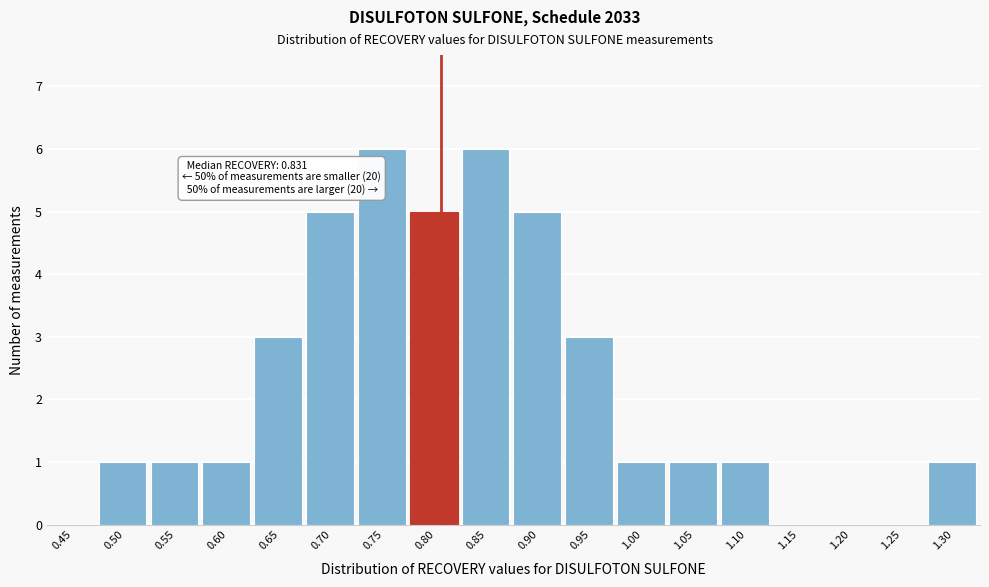

Reading left to right, what are all the values shown in this chart?

0.45=0	0.50=1	0.55=1	0.60=1	0.65=3	0.70=5	0.75=6	0.80=5	0.85=6	0.90=5	0.95=3	1.00=1	1.05=1	1.10=1	1.15=0	1.20=0	1.25=0	1.30=1